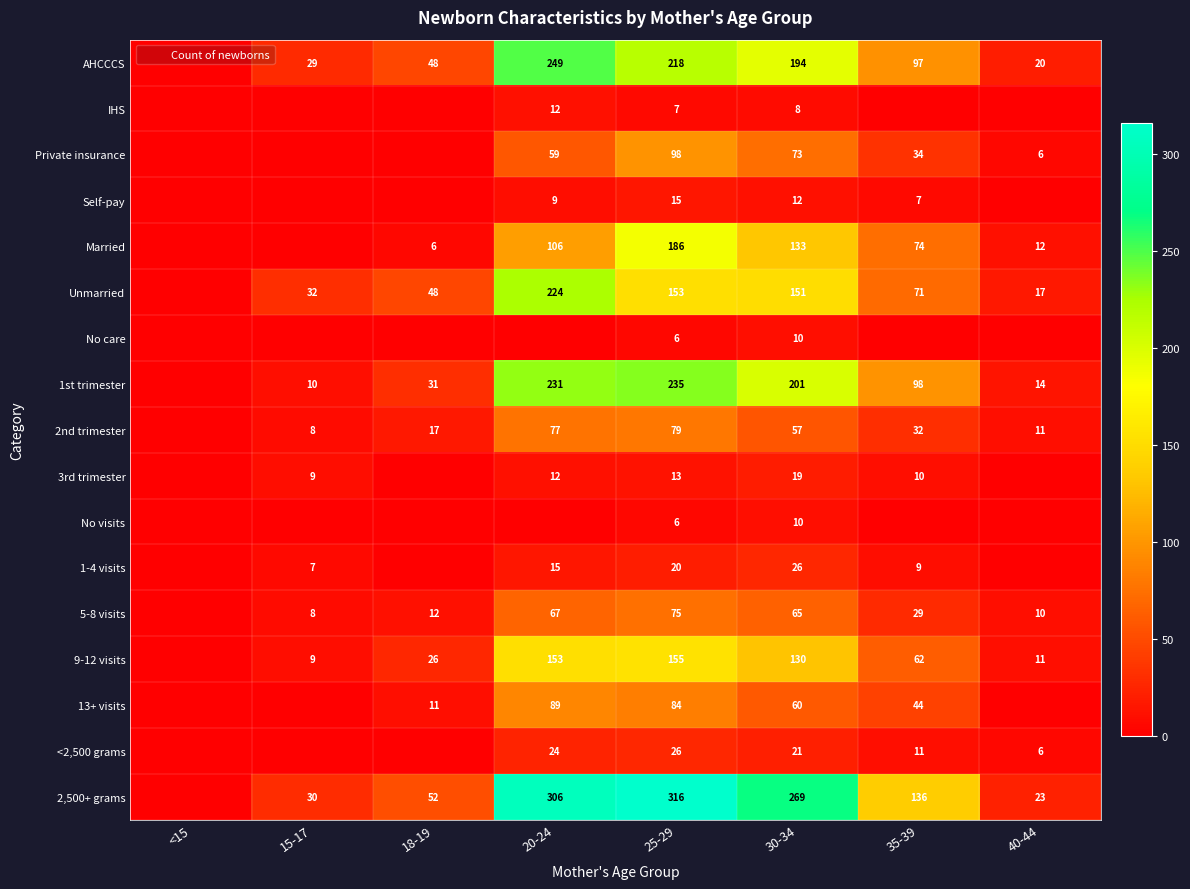

List the series in order of their peak value, lowest first.

No care, No visits, IHS, Self-pay, 3rd trimester, 1-4 visits, <2,500 grams, 5-8 visits, 2nd trimester, 13+ visits, Private insurance, 9-12 visits, Married, Unmarried, 1st trimester, AHCCCS, 2,500+ grams